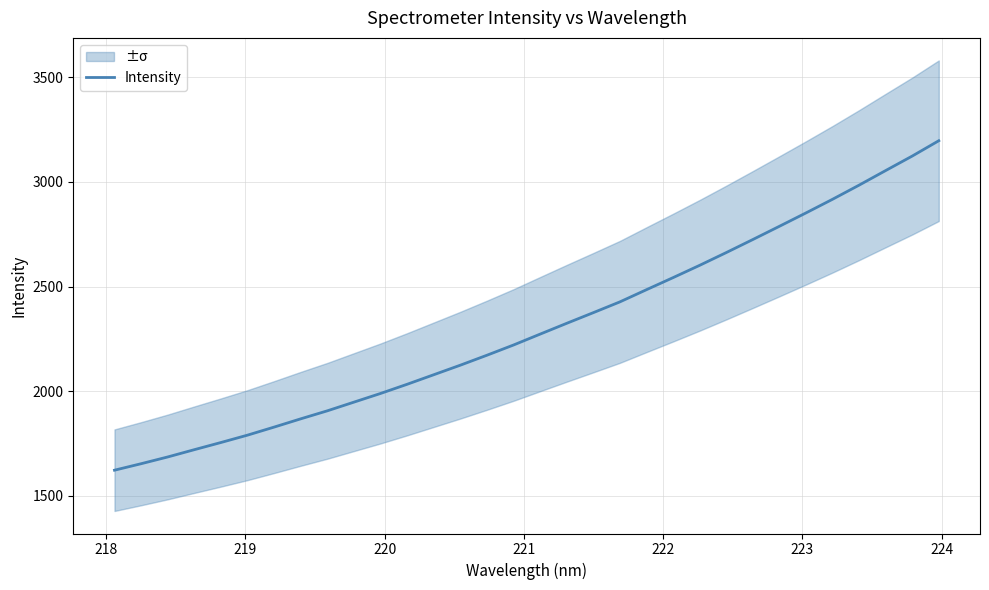

Does the chart have visible grid lines?

Yes